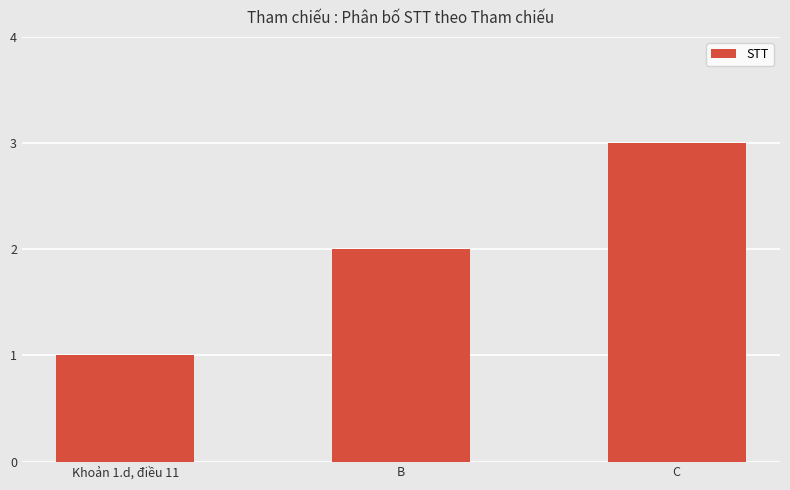

What is the difference between the values at Khoản 1.d, điều 11 and B?

1